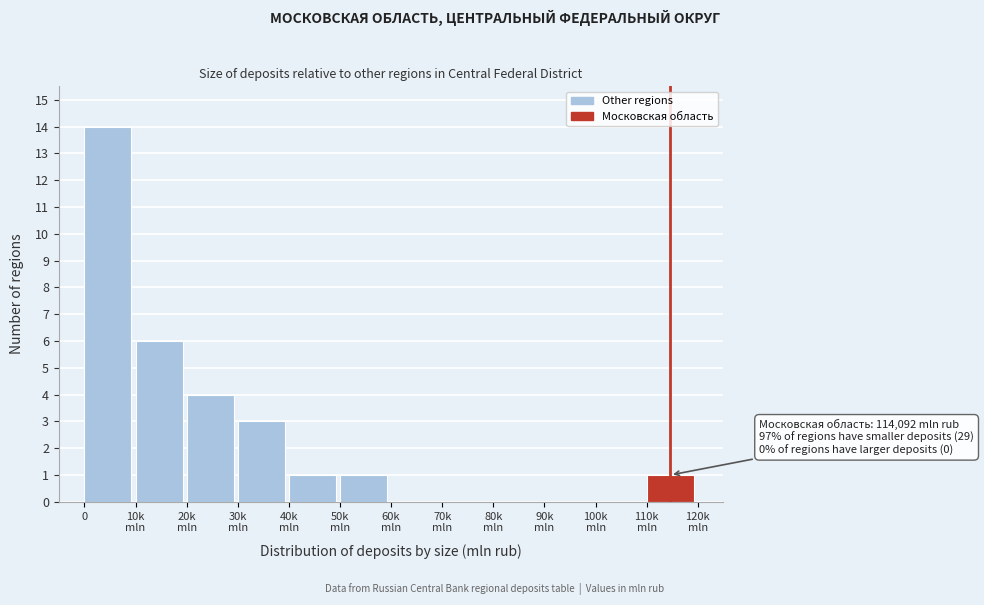

What is the greatest value displayed?

14